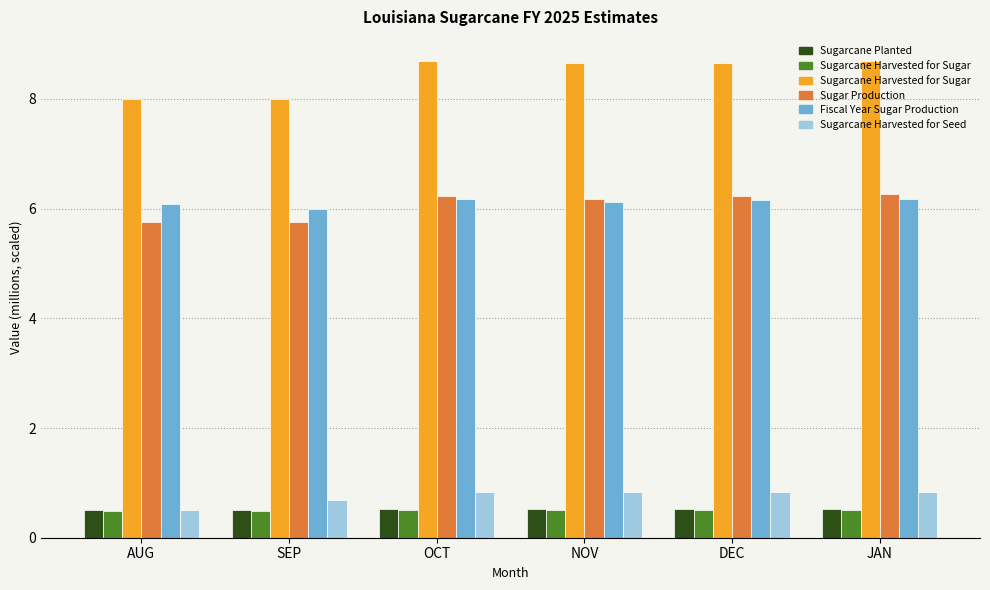

What is the total value across all series at SEP?

21.4